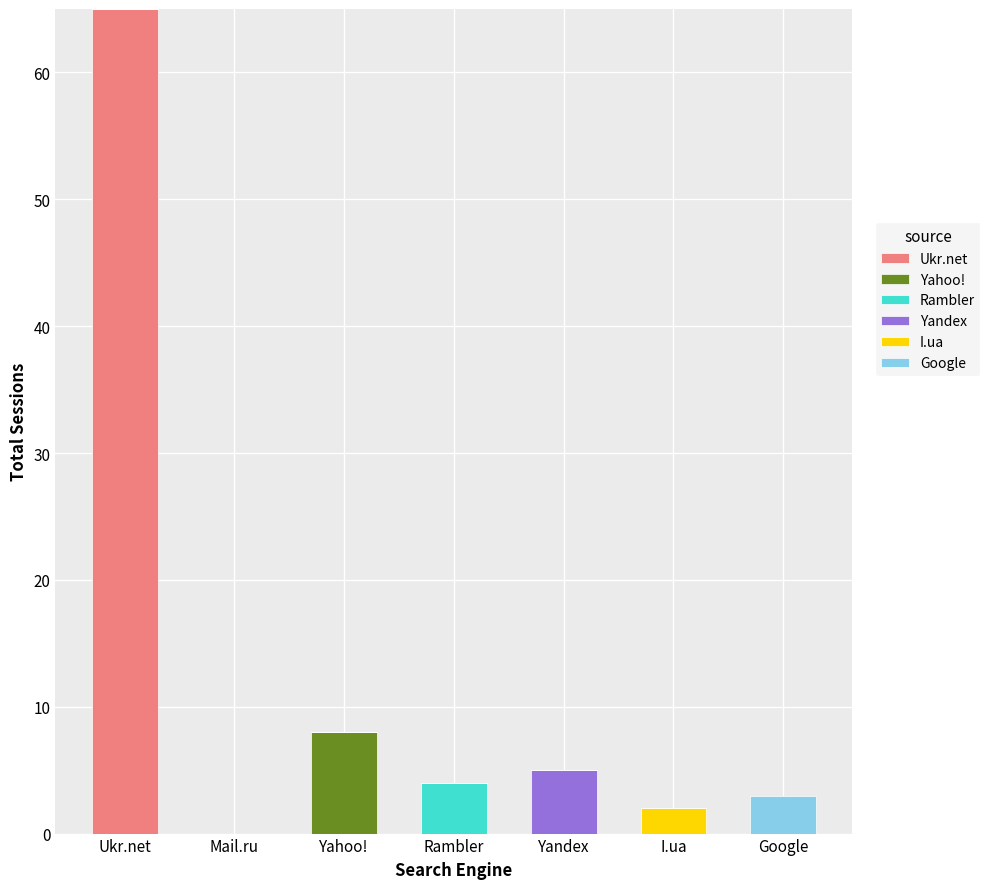

Count the number of data series in this chart.

6